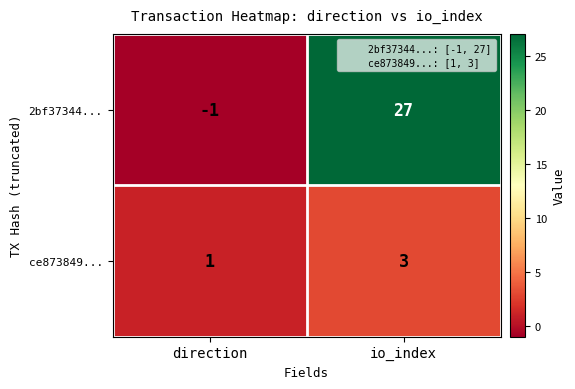

Which series has the largest total across all categories?

2bf37344...